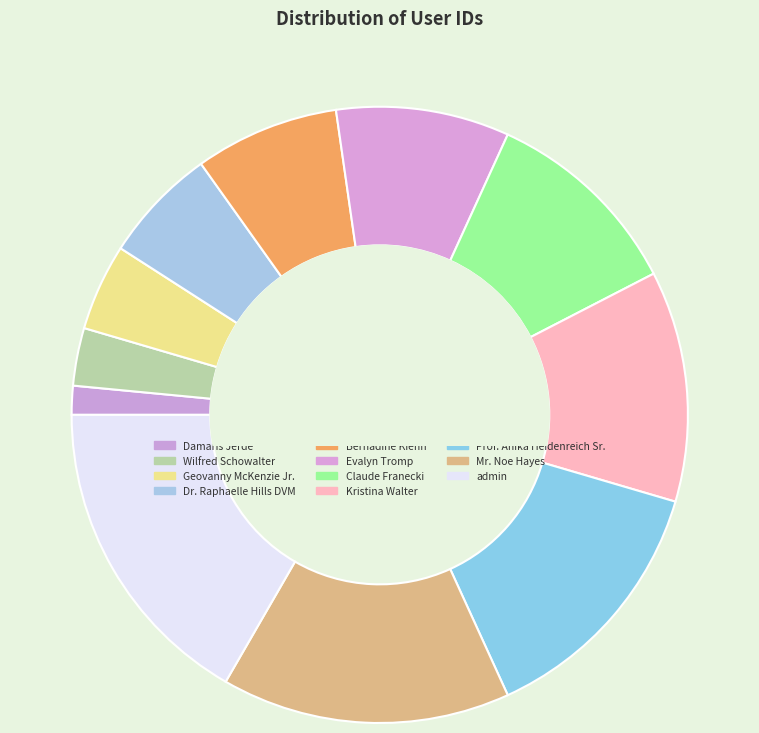

How many slices are in this pie chart?

11